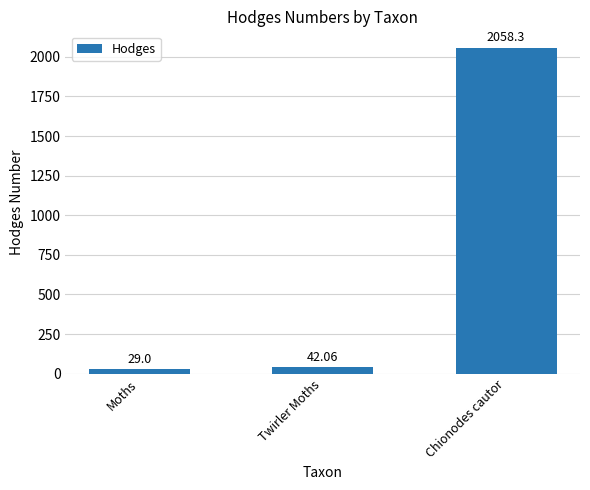

Reading left to right, extract all data points from this chart.

29.0	42.1	2058.3